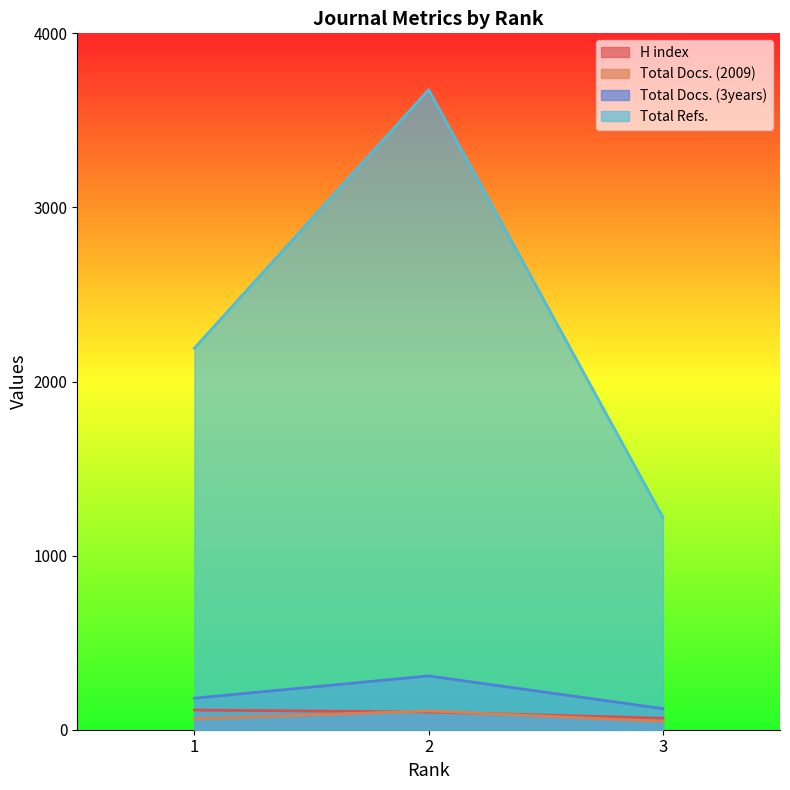

At which category does the chart reach its peak across all series?

2